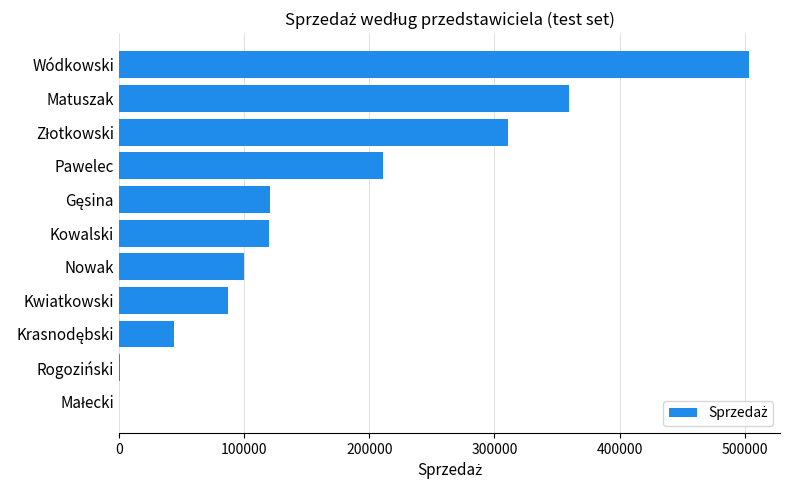

What is the ratio of the value at Wódkowski to the value at Kwiatkowski?

5.8